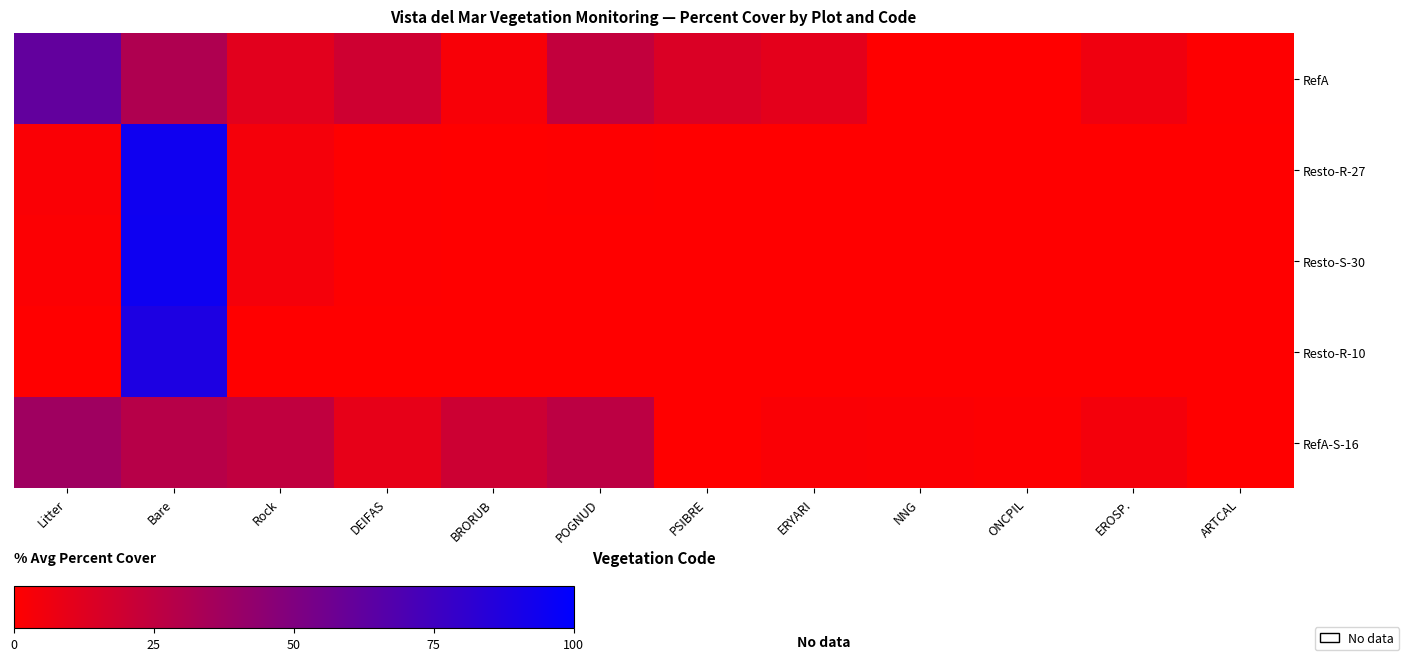

Which series has the largest total across all categories?

RefA